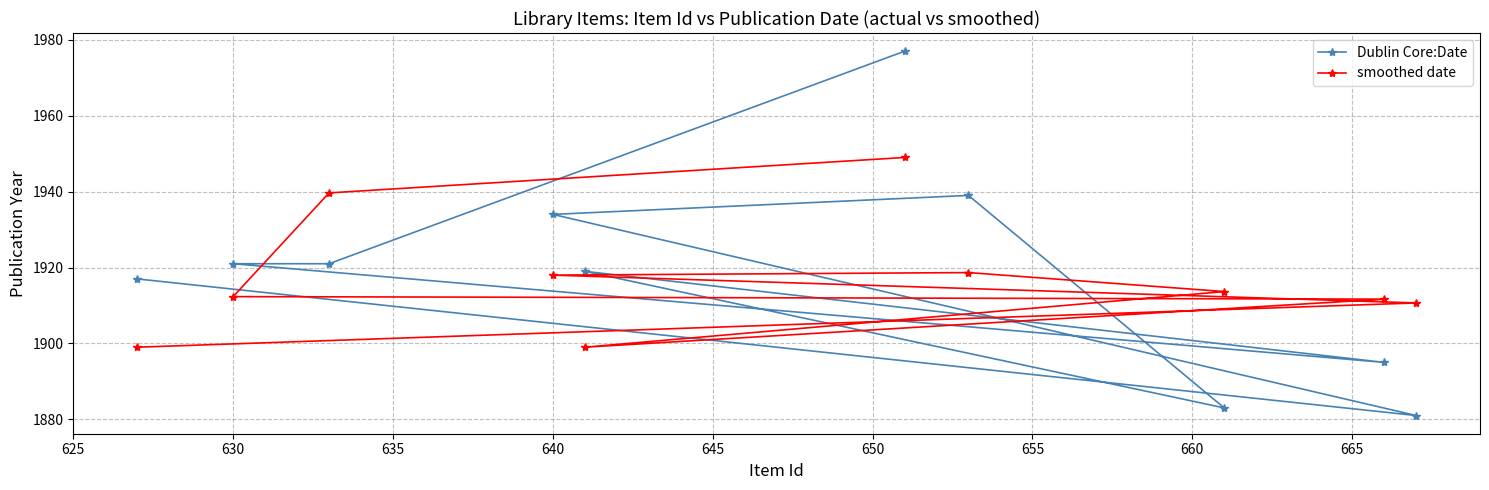

List the series in order of their peak value, lowest first.

smoothed date, Dublin Core:Date